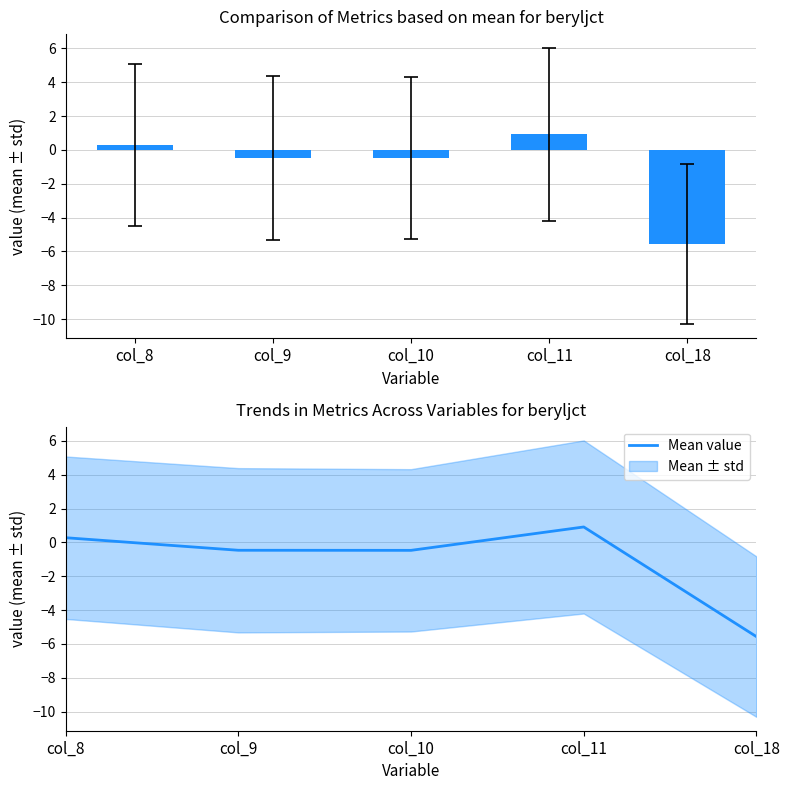

True or false: the data shows -0.7 at col_9.

False